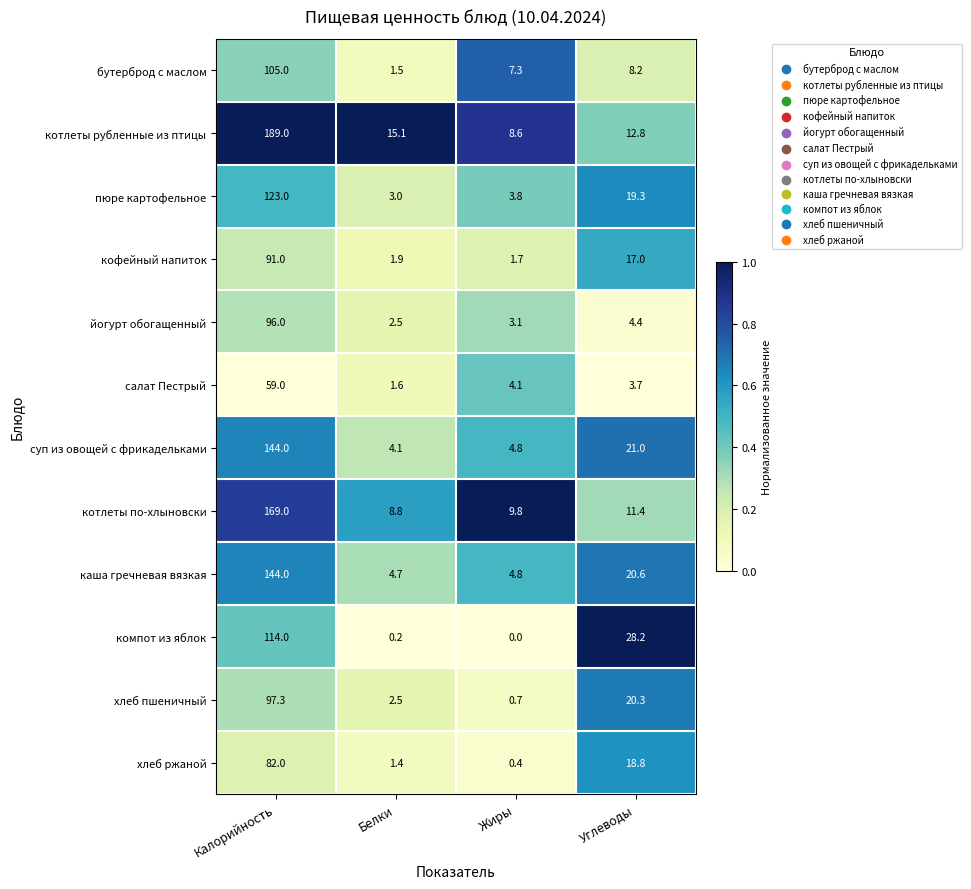

Where does the котлеты рубленные из птицы series first go above 15?

Калорийность